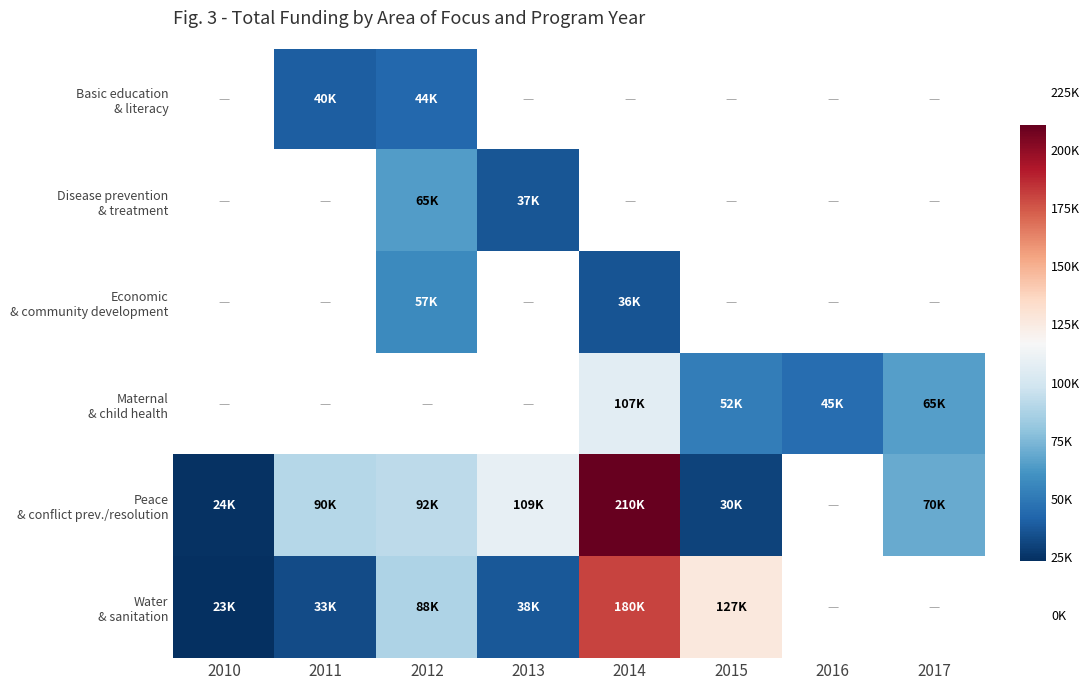

What is the difference between the maximum and minimum values in the Water & sanitation series?

157245.0